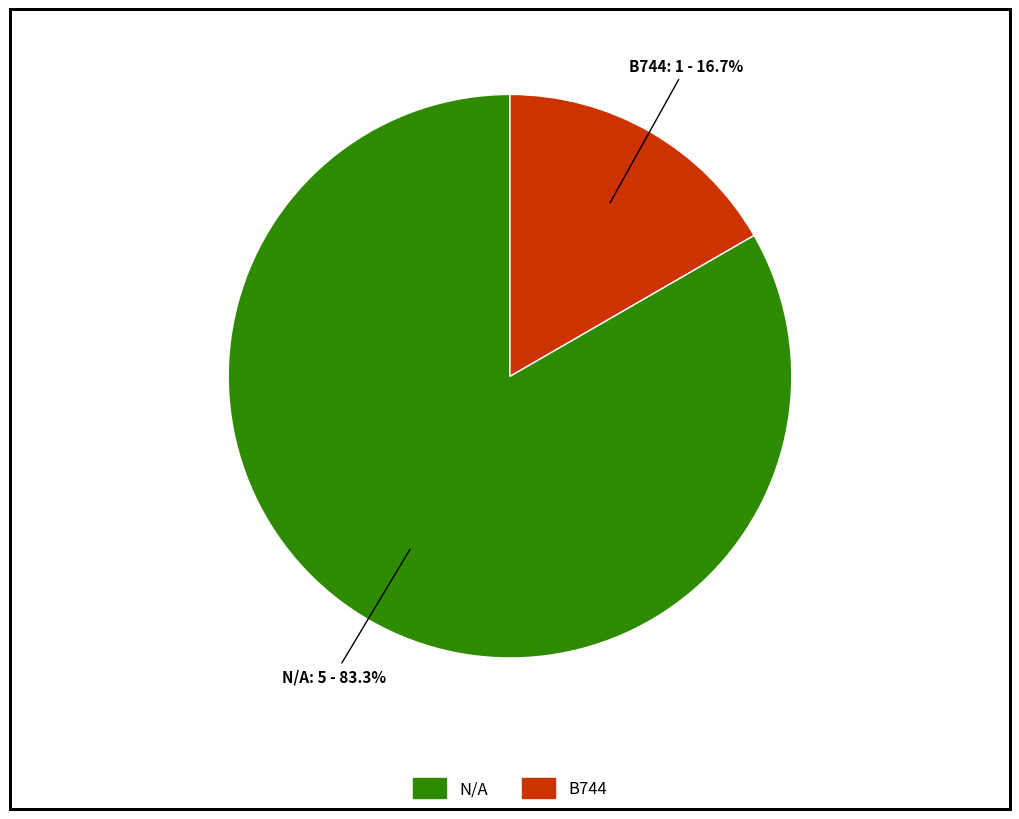

How many slices are in this pie chart?

2